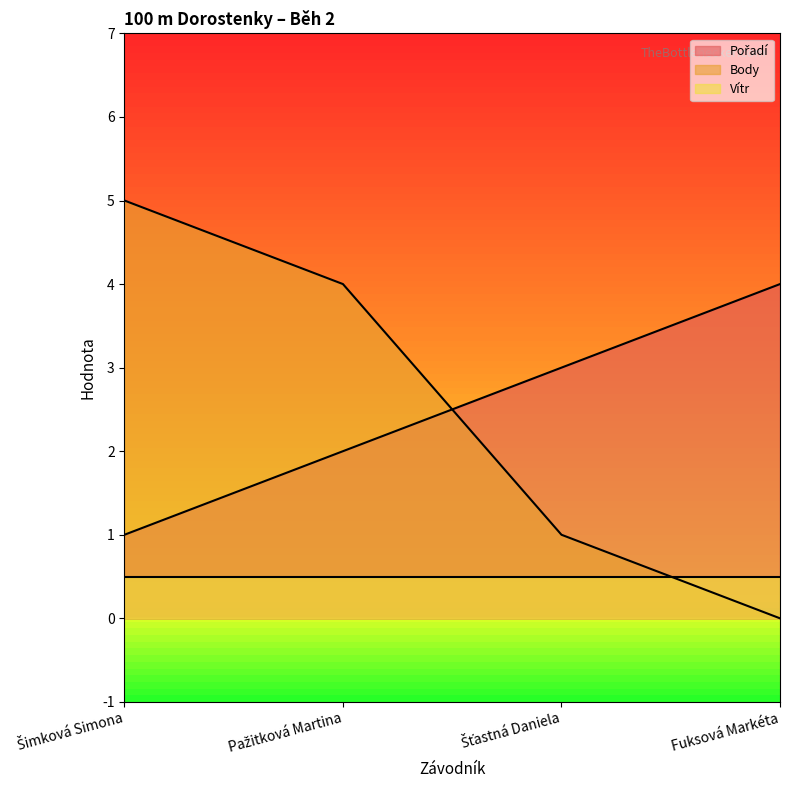

What is the value of the Pořadí point at the 4th from the left?

4